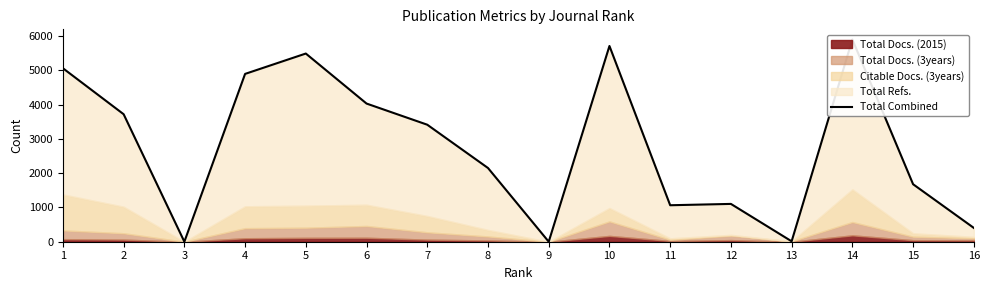

What is the difference between the maximum and second lowest values?

5900